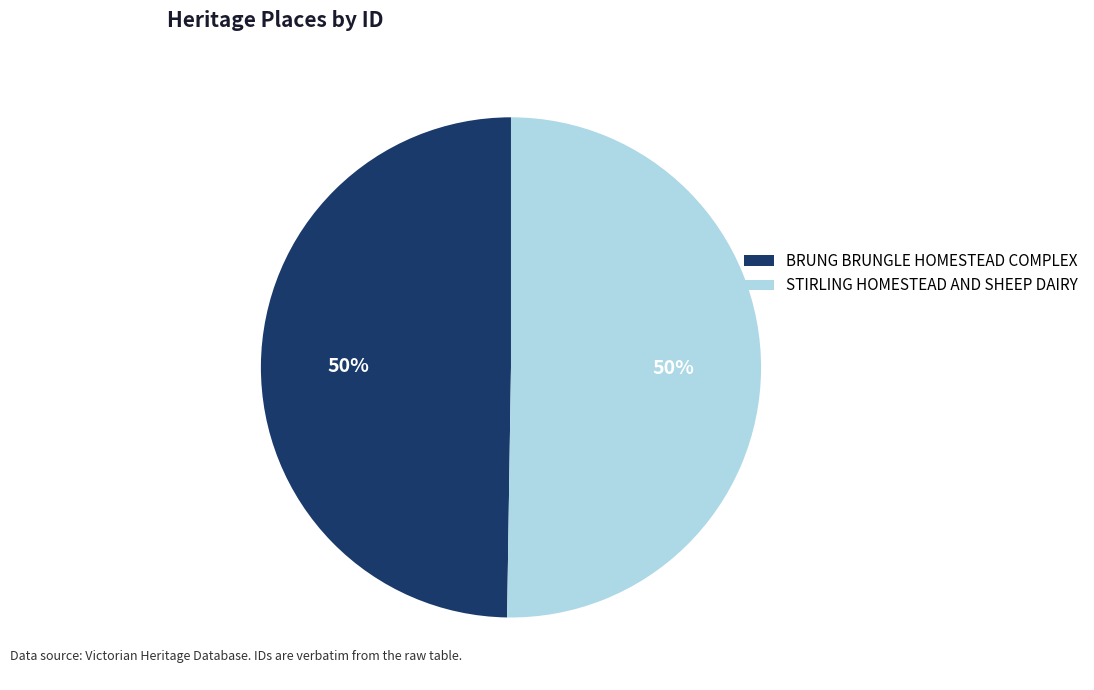

The BRUNG BRUNGLE HOMESTEAD COMPLEX slice represents 50% of the pie. True or false?

True